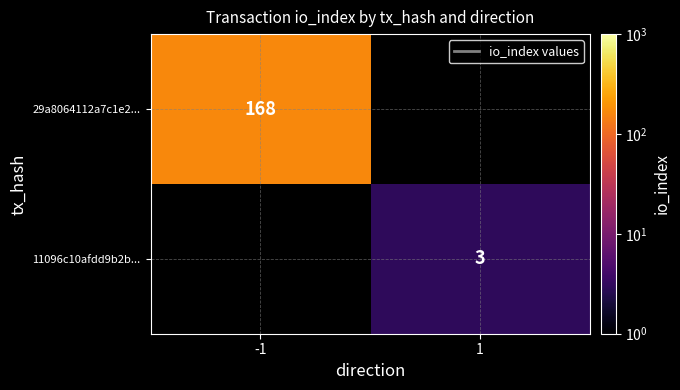

Is it true that 11096c10afdd9b2b... equals 3 at 1?

True